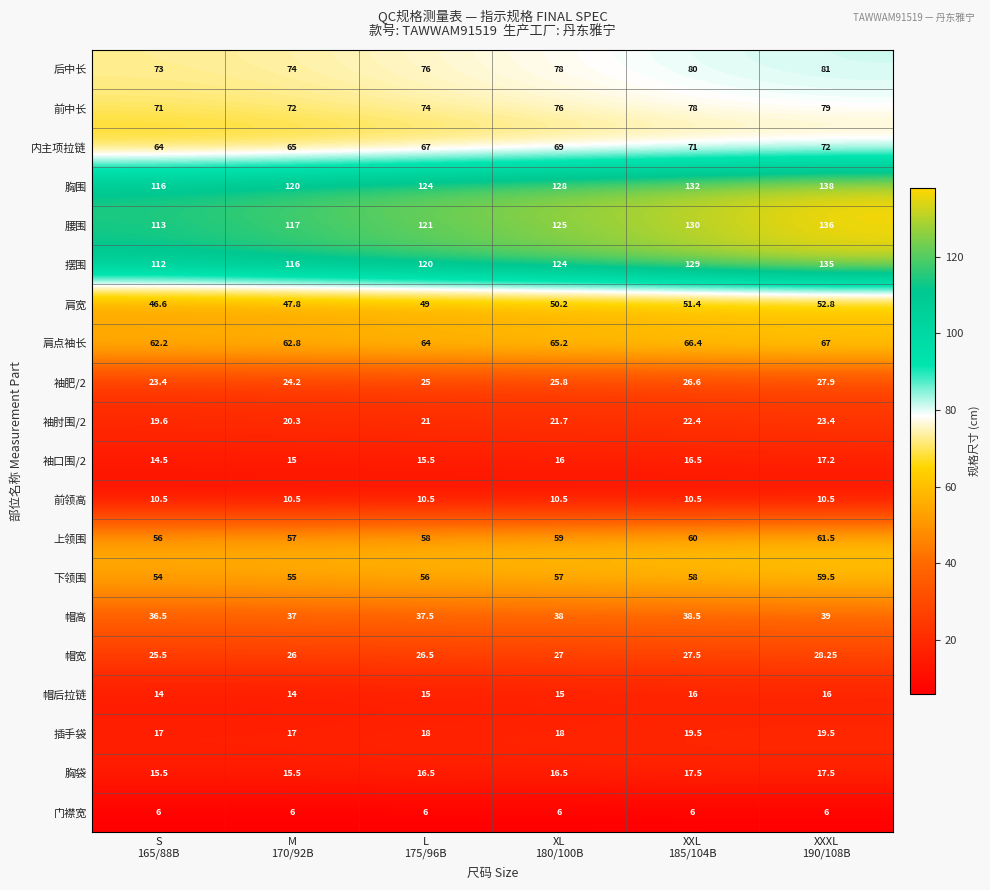

Which series has the largest total across all categories?

胸围